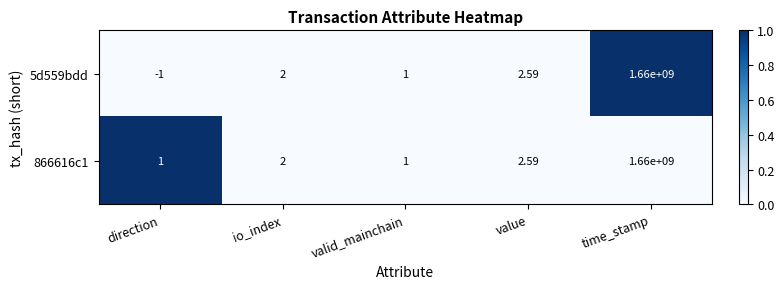

At which category is the sum across all series the highest?

time_stamp